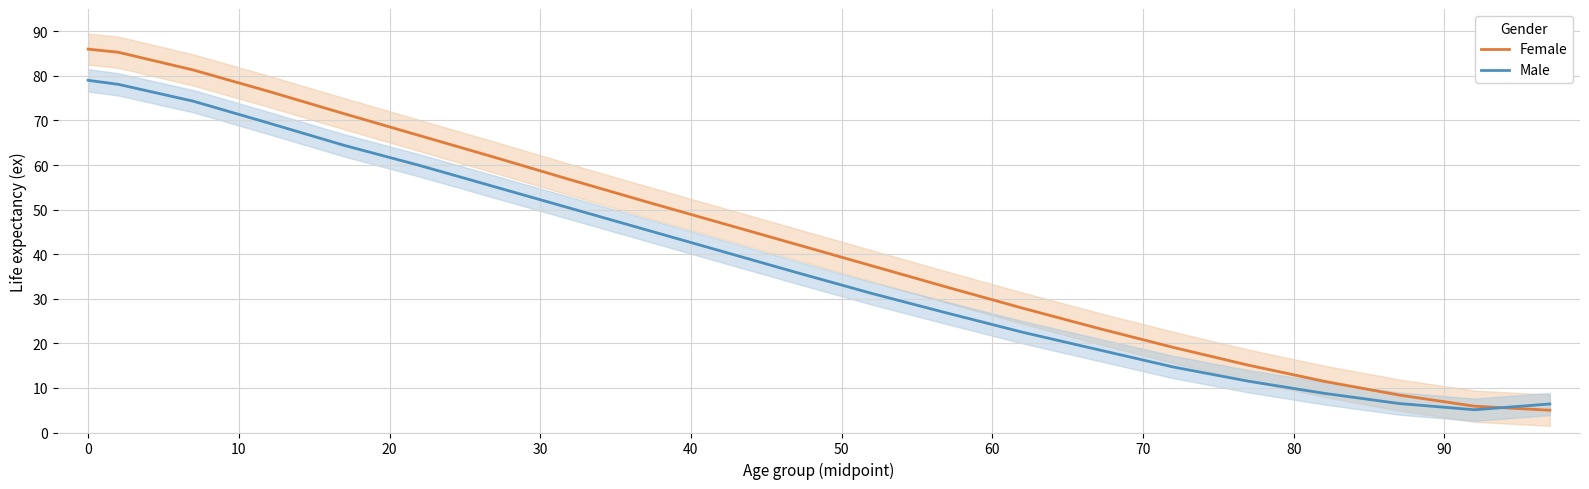

What is the minimum value for Male?

5.1